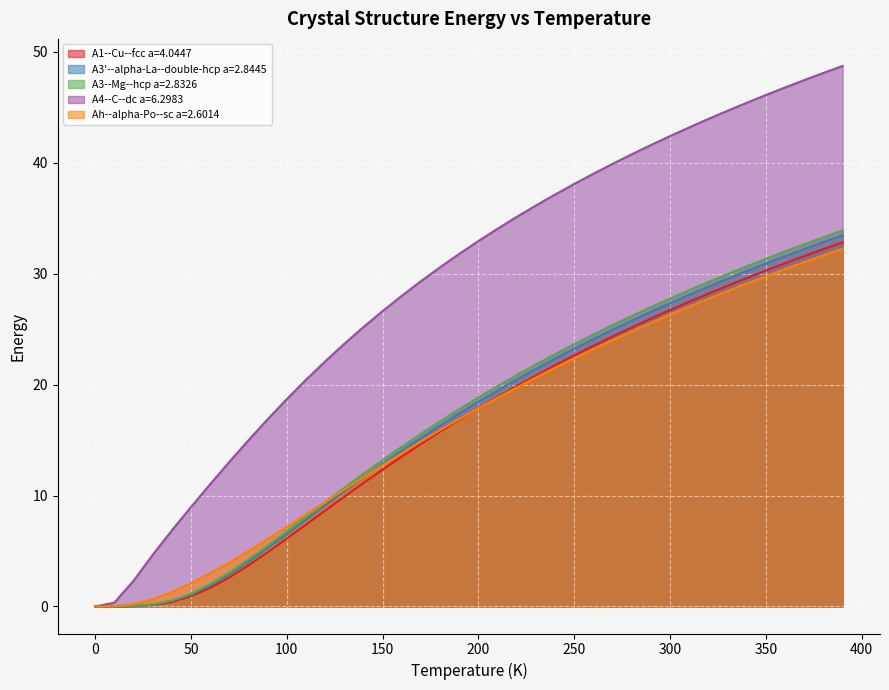

Which label corresponds to the largest value in the chart?

390.0